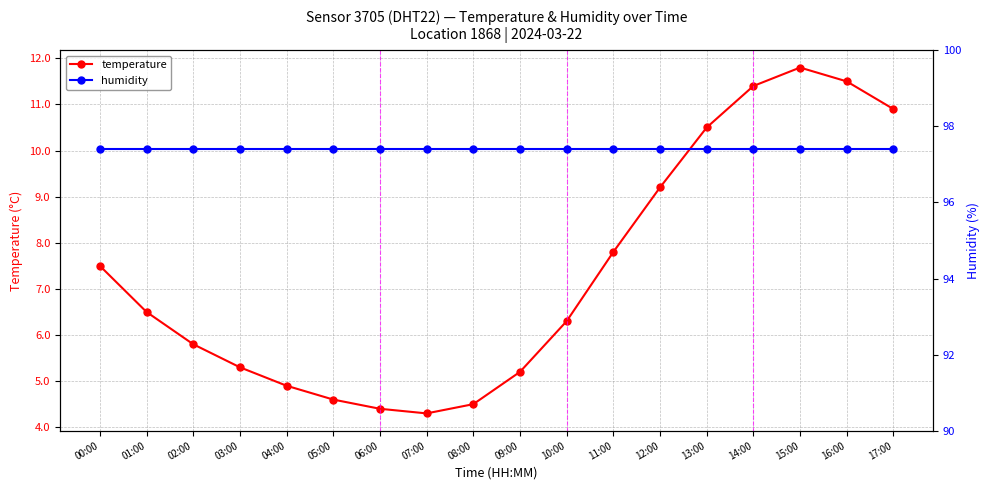

Between 08:00 and 17:00, which is larger?

17:00